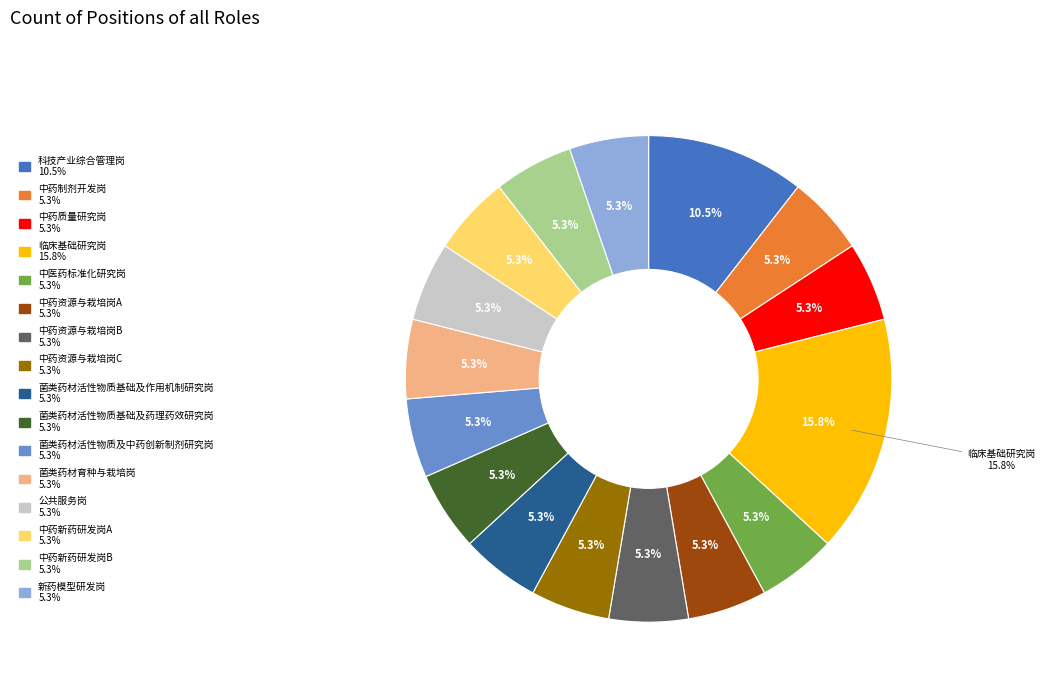

What portion of the pie excludes 中药新药研发岗B?

94.7%